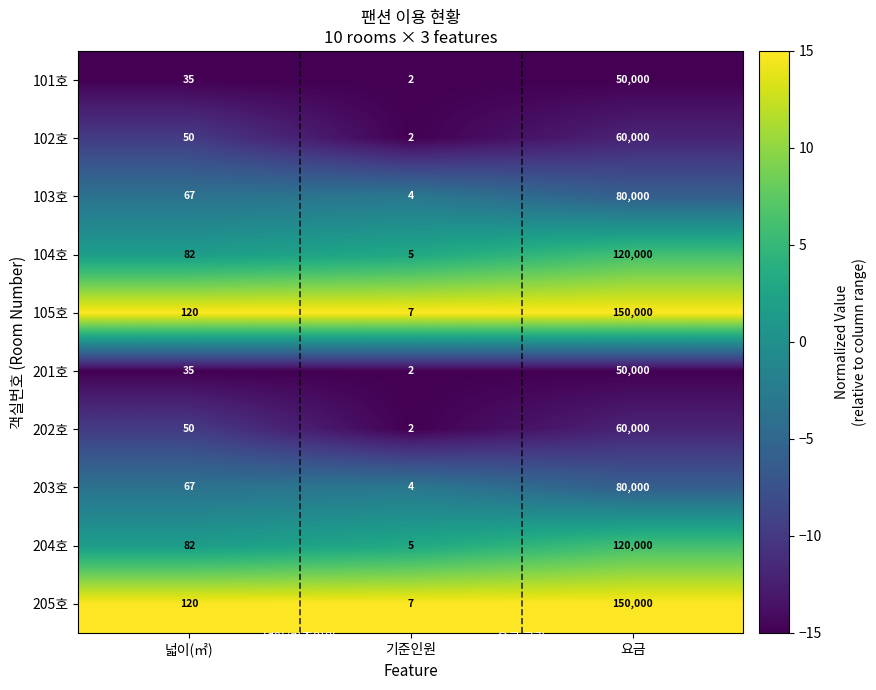

The value of 204호 at 요금 is 65883. True or false?

False